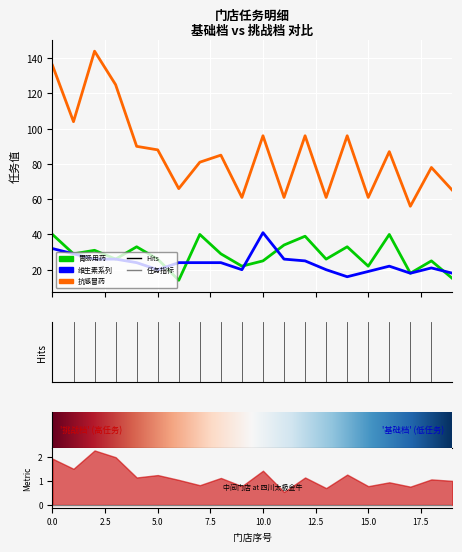

Reading right to left, extract all data points from this chart.

胃肠用药_基础档: 15	25	18	40	22	33	26	39	34	25	22	29	40	14	26	33	26	31	29	40
维生素系列_基础档: 18	21	18	22	19	16	20	25	26	41	20	24	24	24	20	24	26	26	29	32
抗感冒药_基础档: 65	78	56	87	61	96	61	96	61	96	61	85	81	66	88	90	125	144	104	136